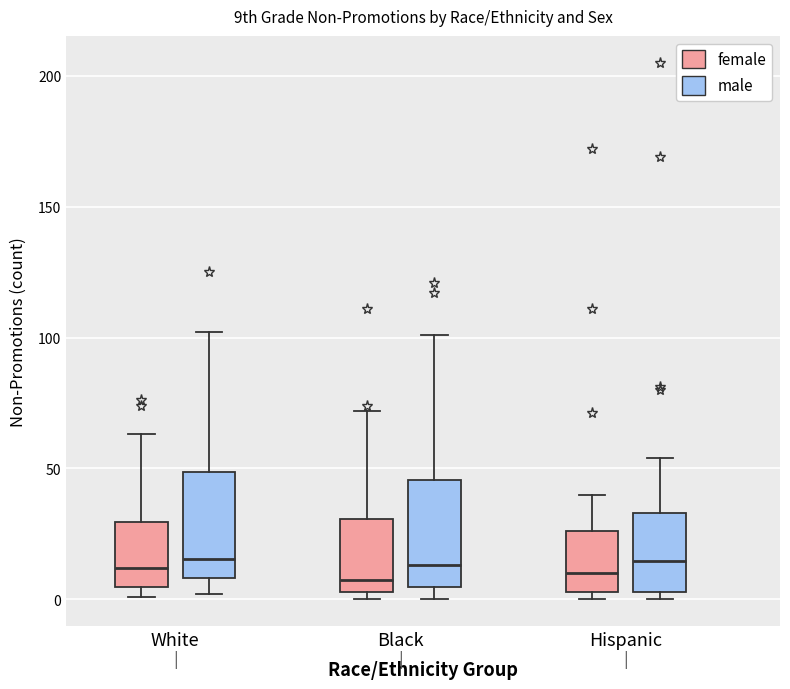

Reading left to right, read every box against the y-axis: the position of its median line, the range the box covers, and the ends of its whiskers. The values are not printed on the chart, so give them approximately, as read against the axis.

White (female): median 10, box 5 to 30, whiskers 0 to 65
White (male): median 15, box 10 to 50, whiskers 0 to 100
Black (female): median 10, box 5 to 30, whiskers 0 to 70
Black (male): median 15, box 5 to 45, whiskers 0 to 100
Hispanic (female): median 10, box 5 to 25, whiskers 0 to 40
Hispanic (male): median 15, box 5 to 35, whiskers 0 to 55